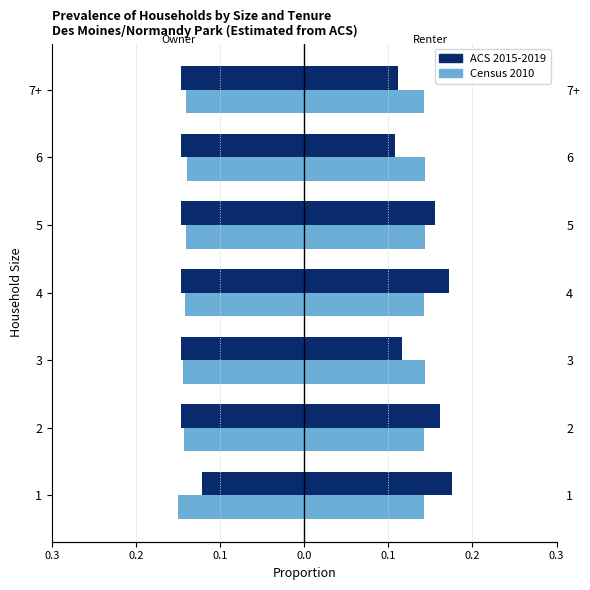

What is the value of the ACS 2015-2019 bar at the 1st from the left?

-0.1